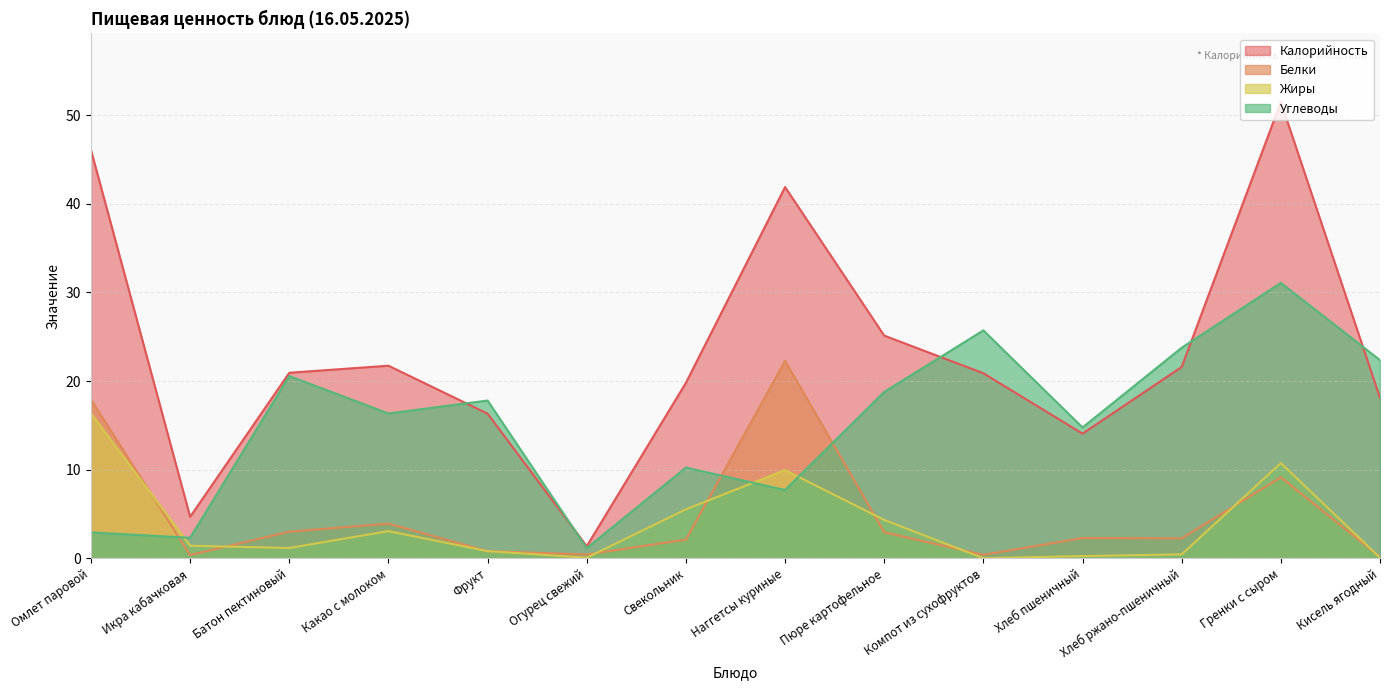

What is the difference between the highest and lowest values at Хлеб ржано-пшеничный?

23.3